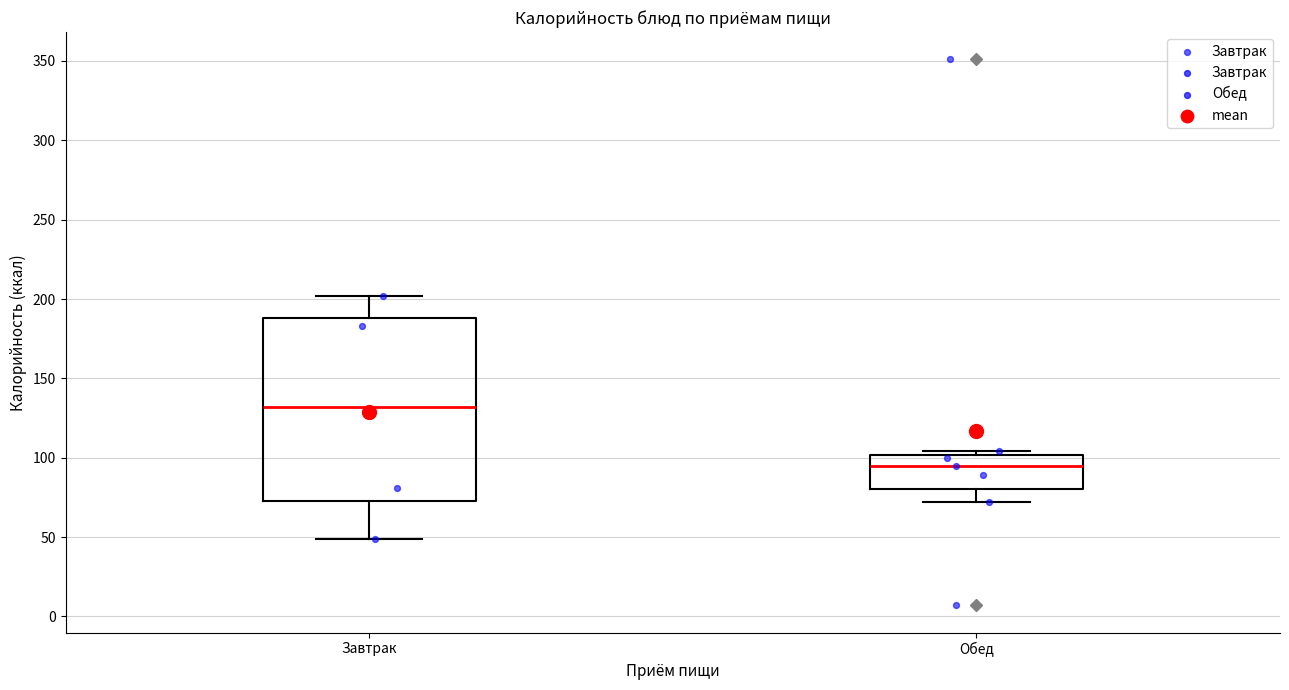

Where does the median line of the box for Обед sit on the y-axis? The values are not printed on the chart, so give them approximately, as read against the axis.

95